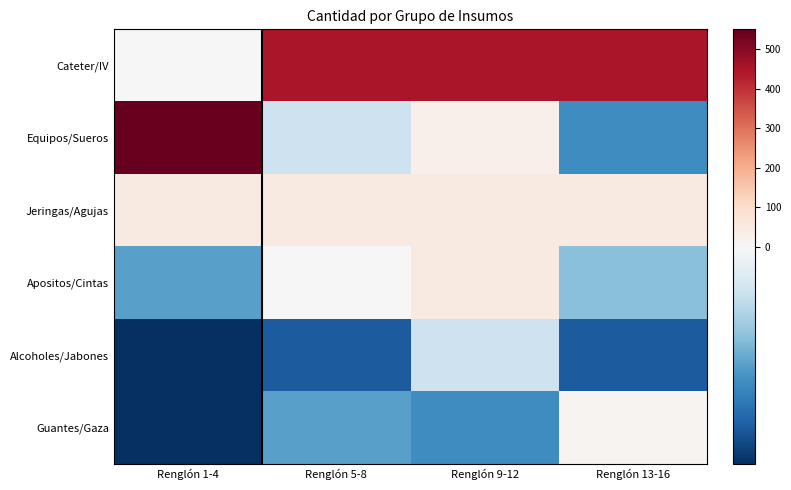

At which category is the sum across all series the highest?

Renglón 9-12